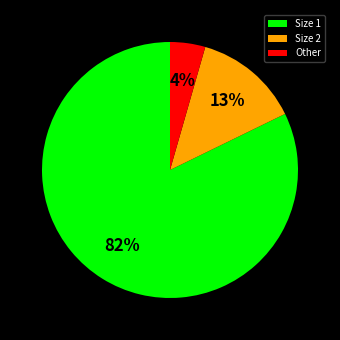

Which has a higher value, Size 2 or Size 1?

Size 1